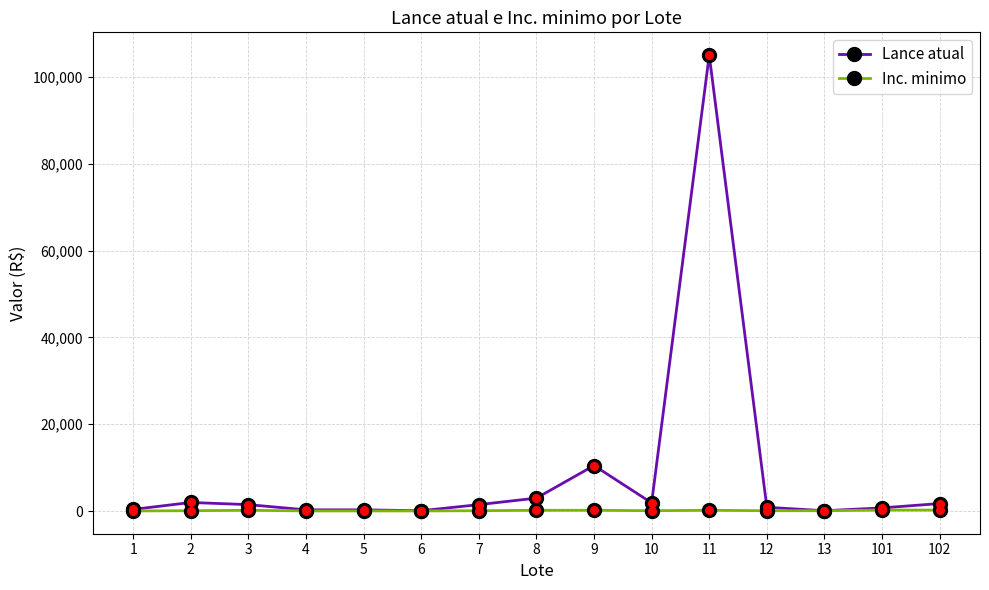

What is the value of the Lance atual point at the 5th from the left?

300